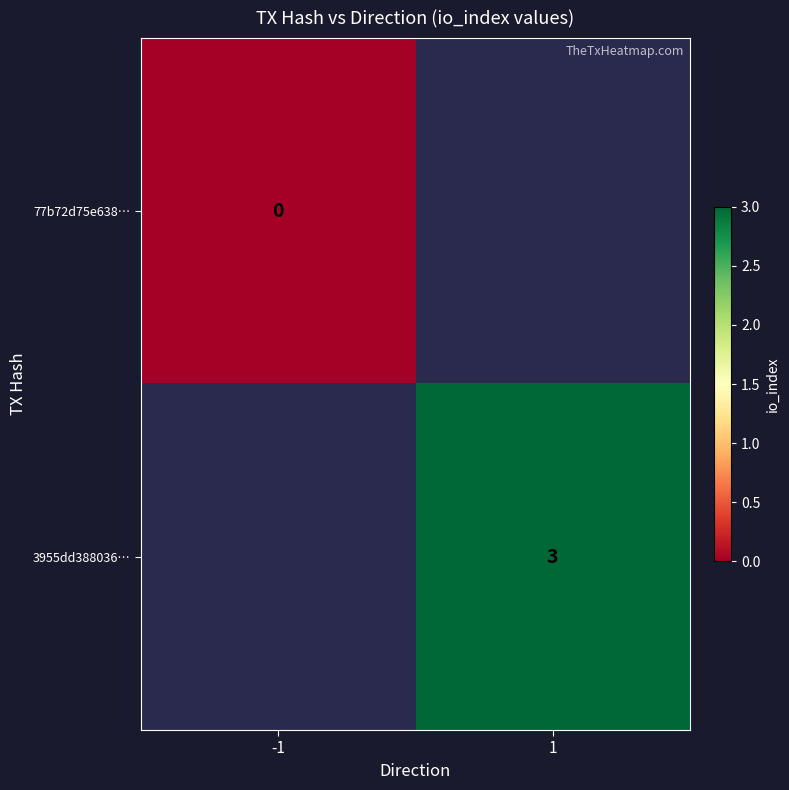

At 1, list the series in order from largest to smallest.

77b72d75e638…, 3955dd388036…